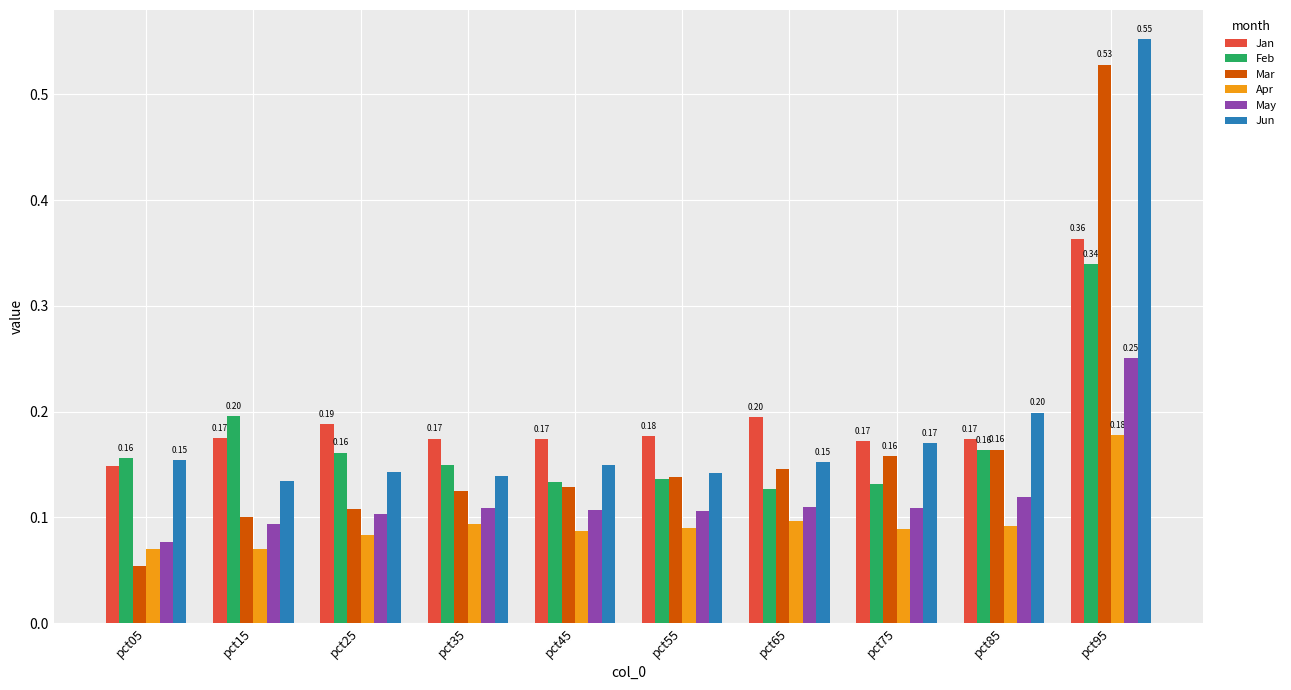

Is it true that Jun equals 0.2 at pct85?

True